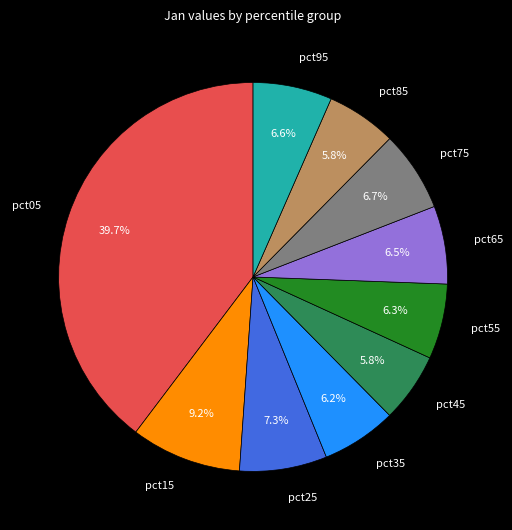

To the nearest percent, what is the difference between the largest and smallest slice percentages?

34%